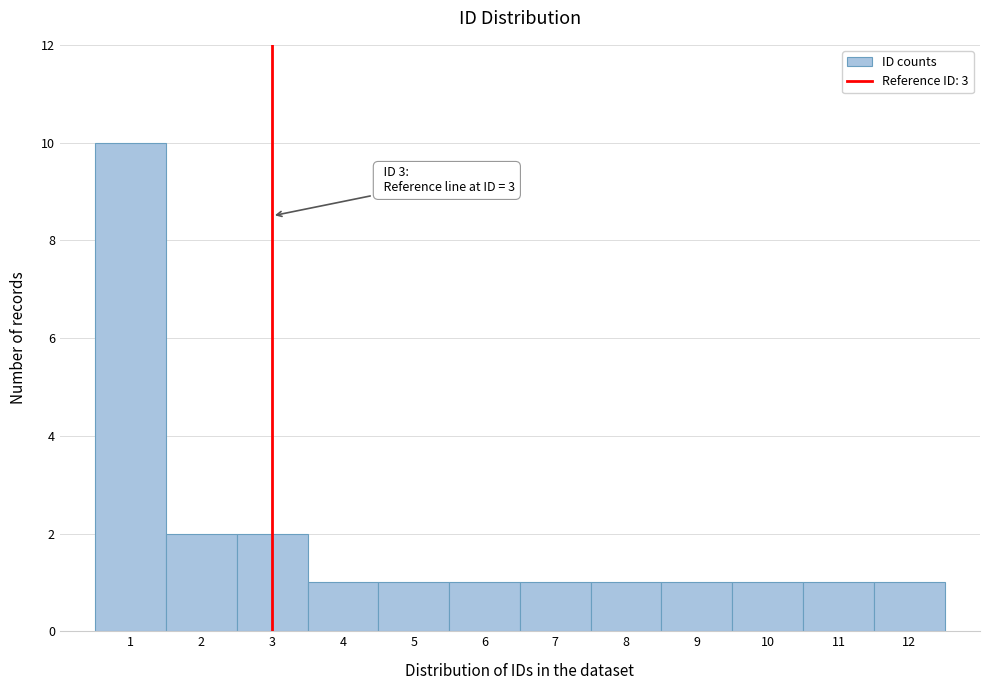

Over which range of the x-axis is the bar tallest?

0.5 to 1.5